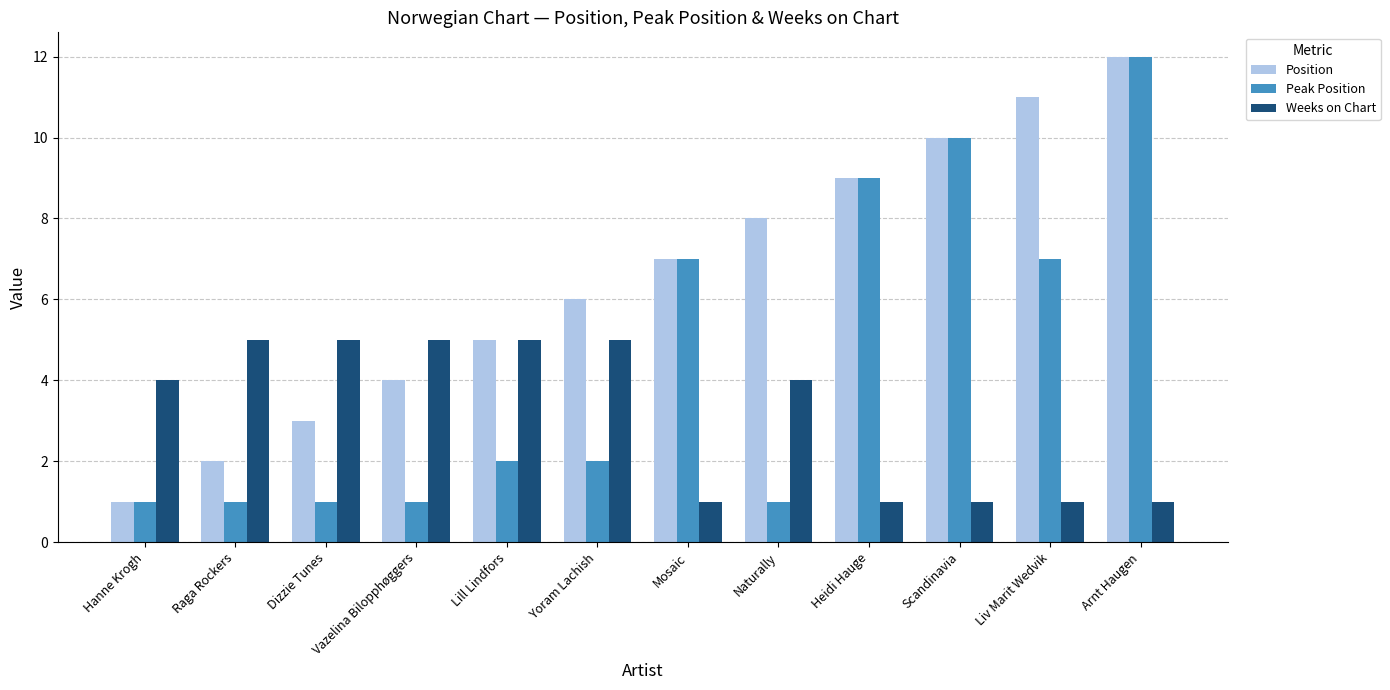

What is the label of the 1st bar from the right?

Arnt Haugen